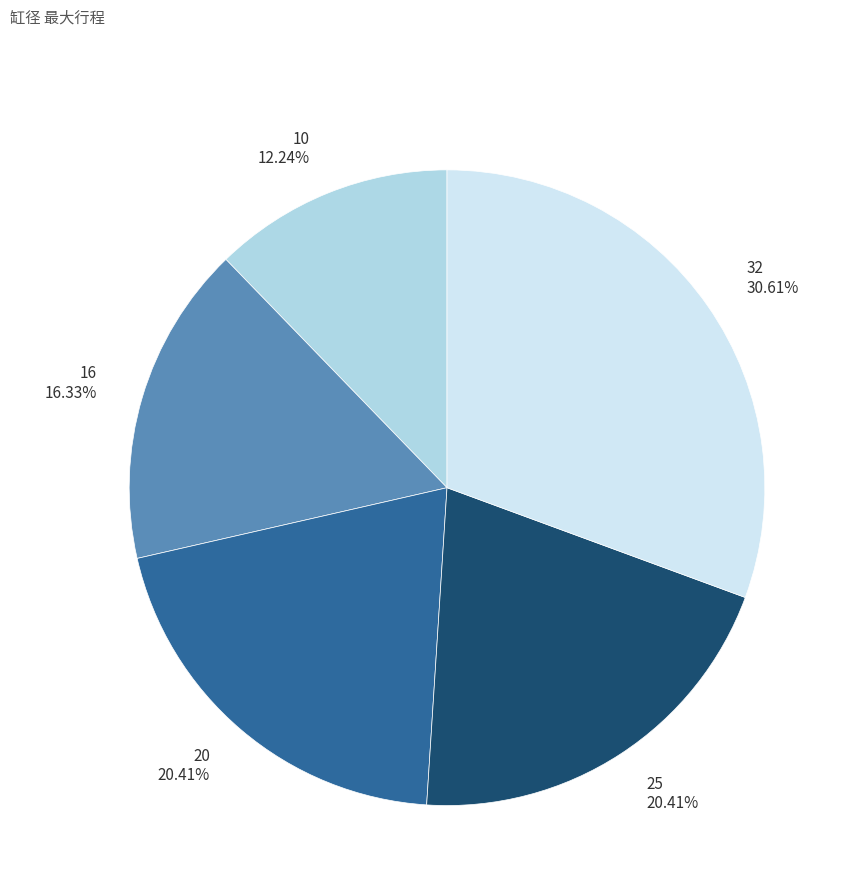

How many slices are in this pie chart?

5